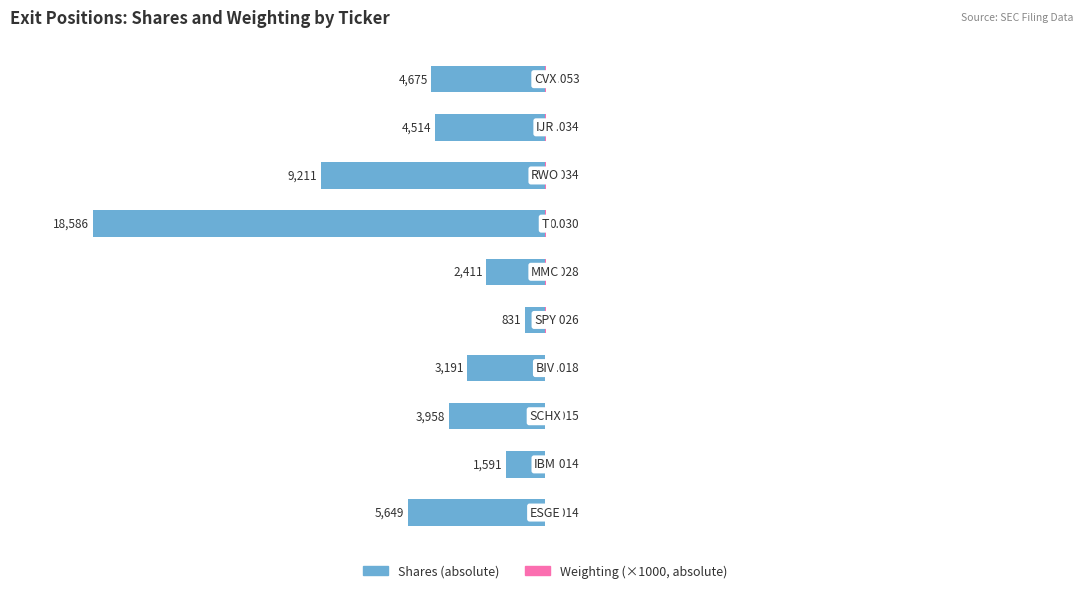

Does the chart contain stacked bars?

No